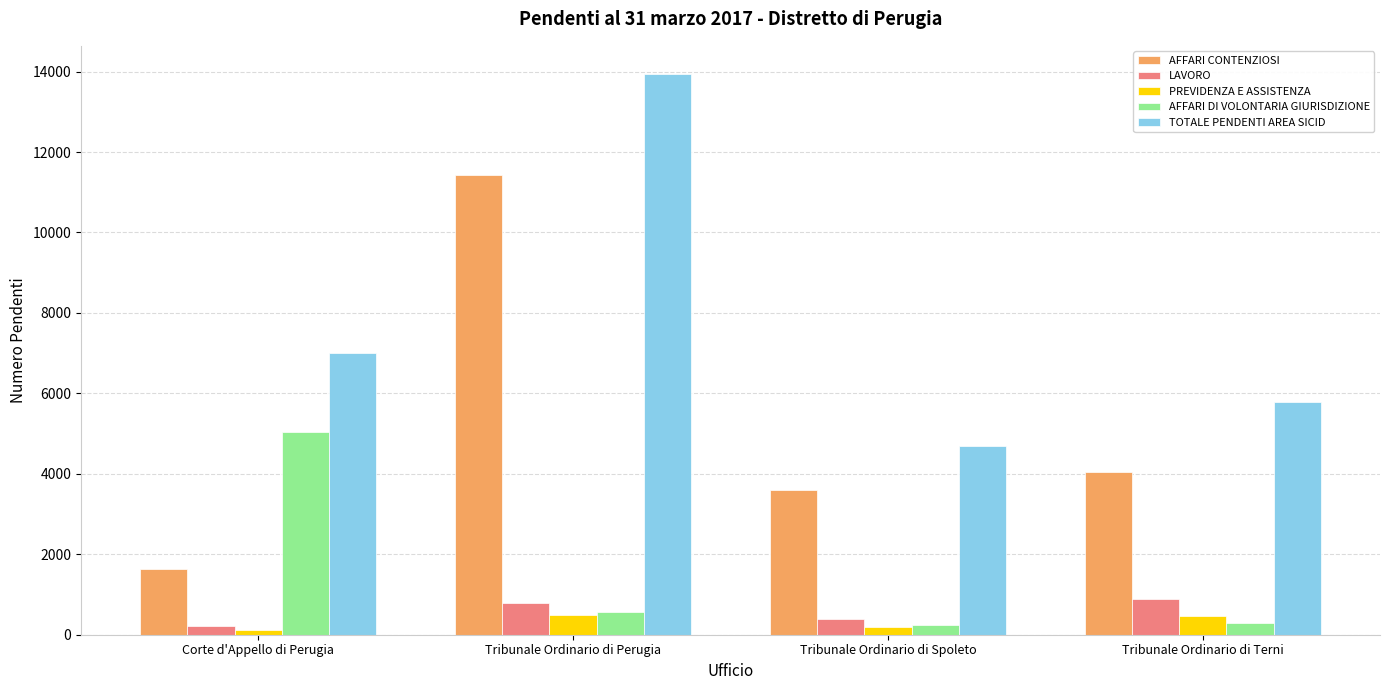

What are all the series names shown in the legend?

AFFARI CONTENZIOSI, LAVORO, PREVIDENZA E ASSISTENZA, AFFARI DI VOLONTARIA GIURISDIZIONE, TOTALE PENDENTI AREA SICID